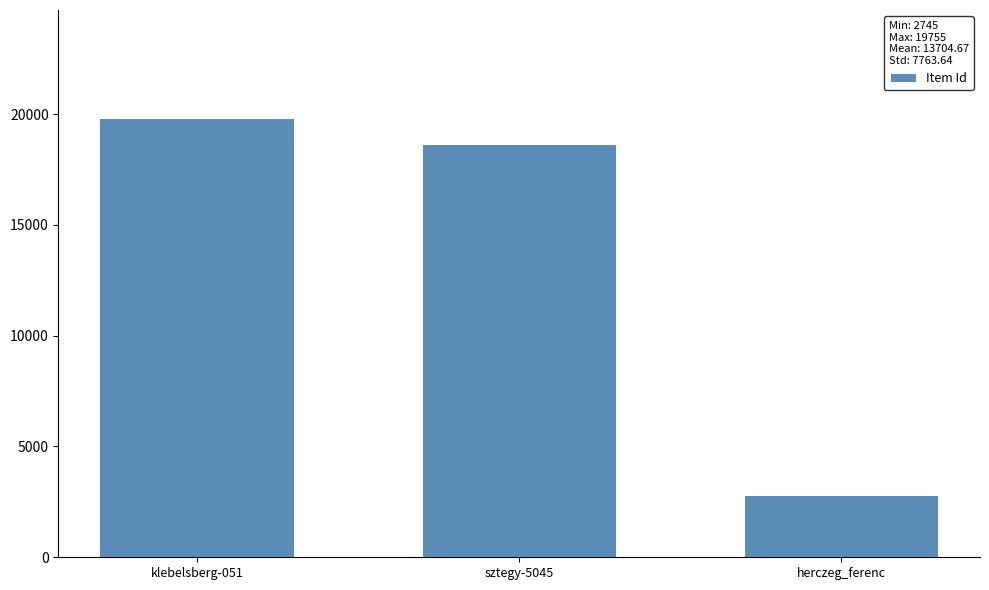

What is the sum of the values at klebelsberg-051 and herczeg_ferenc?

22500